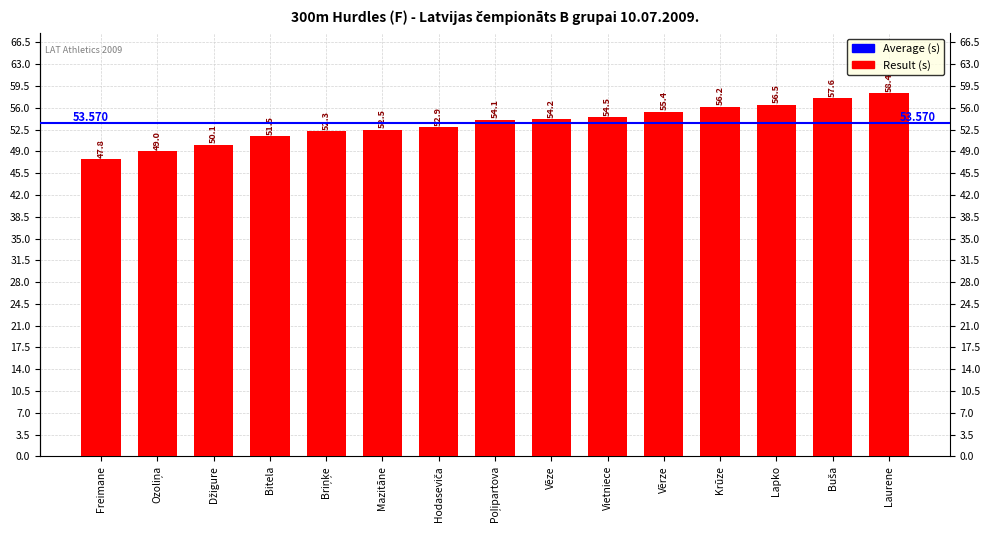

What is the smallest value displayed?

47.8